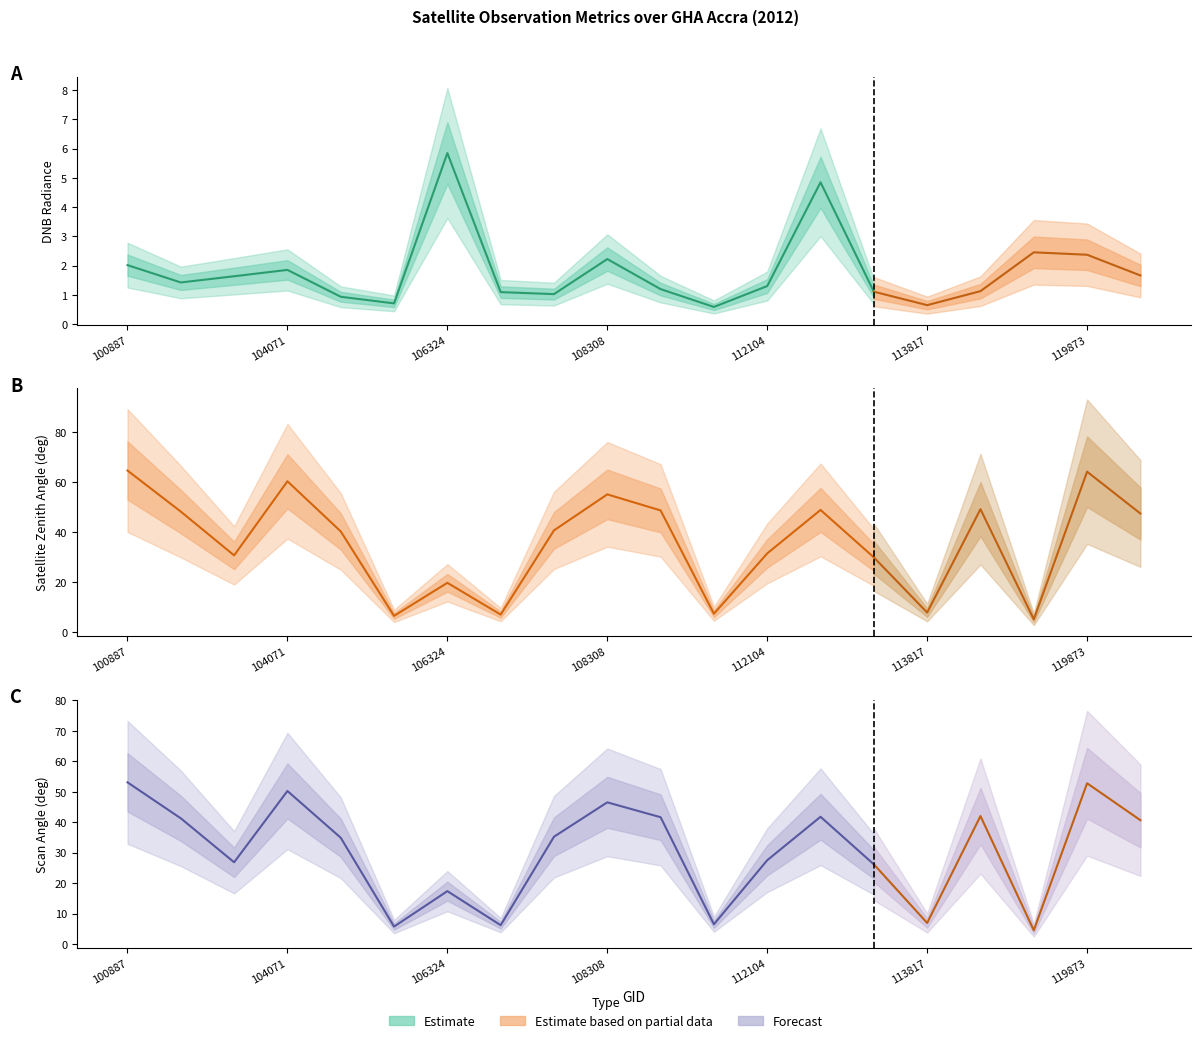

Which category has the highest value in the scan_angle series?

100887